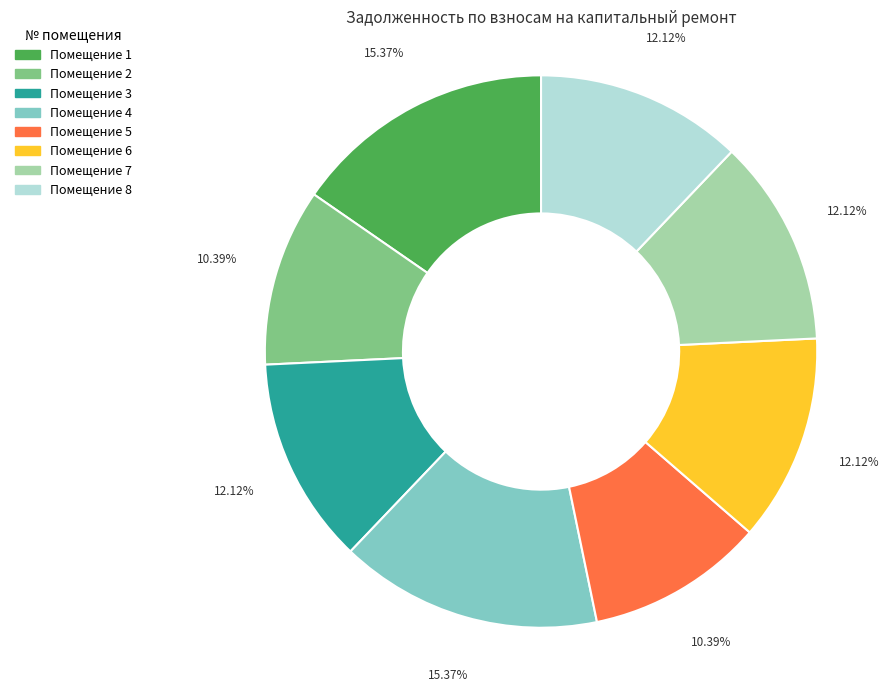

Is the sum of Помещение 2 and Помещение 5 greater than half?

No